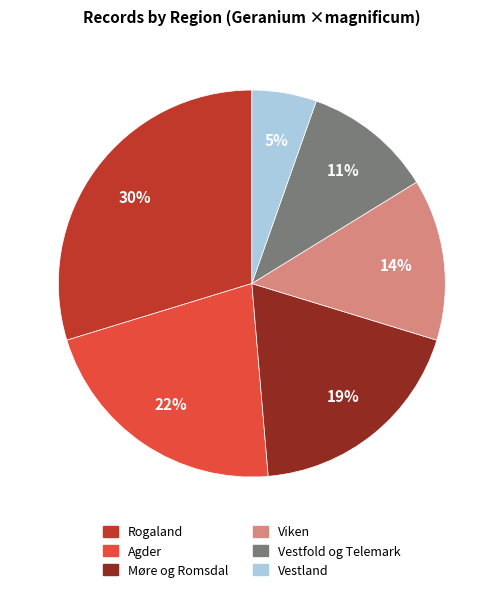

The Vestfold og Telemark slice represents 11% of the pie. True or false?

True